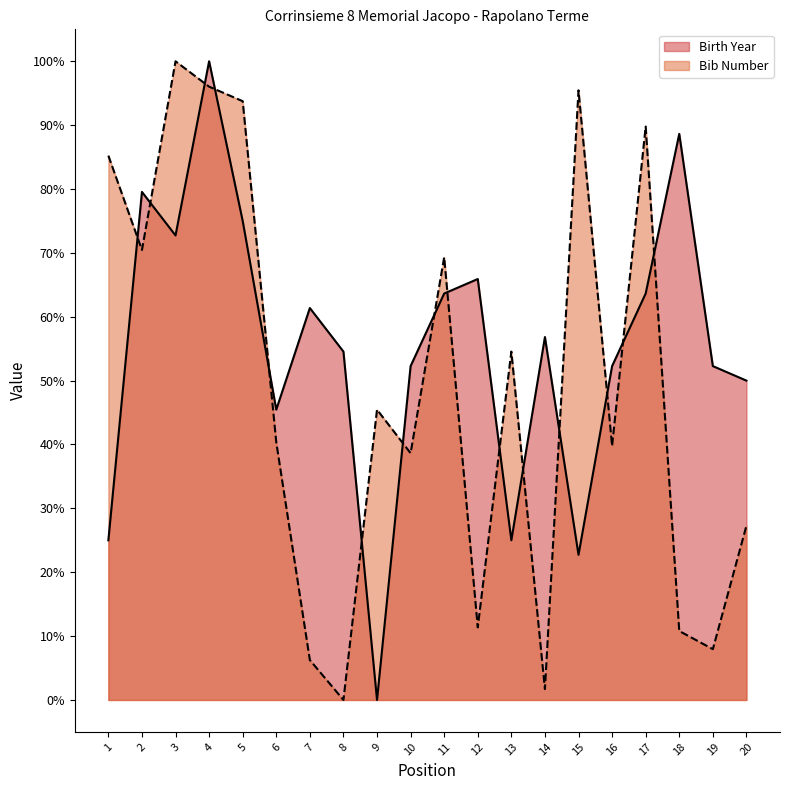

Does the chart display data point markers on the line(s)?

No